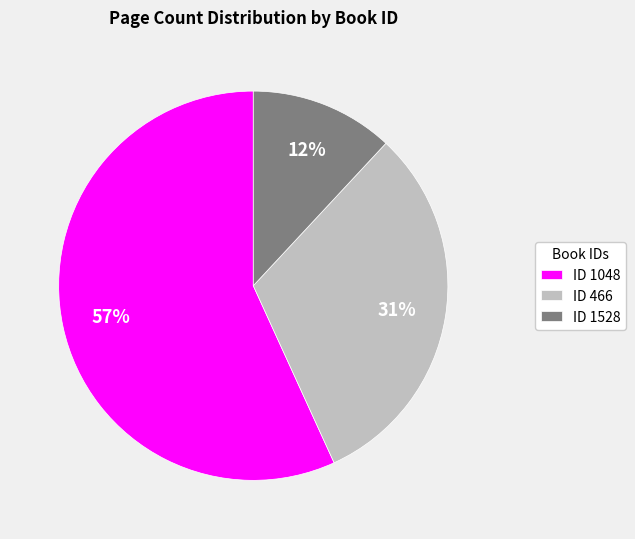

What percentage is the ID 1048 slice, to the nearest percent?

57%